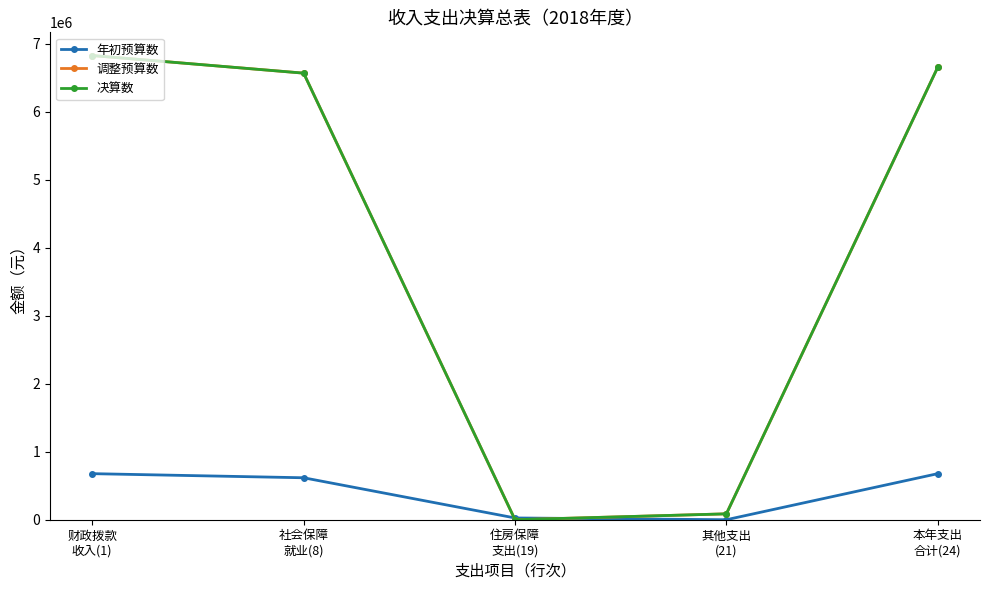

Where does the 年初预算数 series first go above 617200?

财政拨款
收入(1)